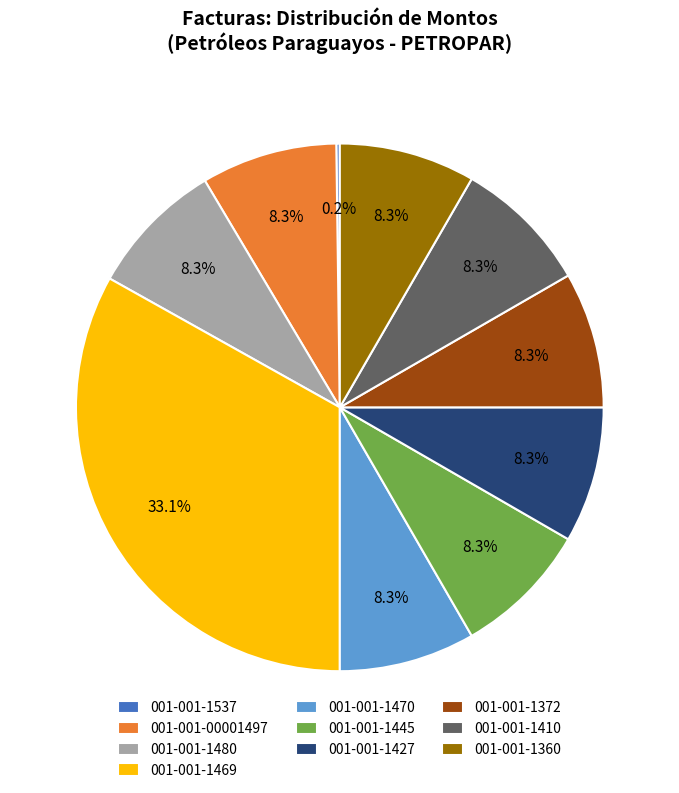

Which category has the biggest portion of the pie?

001-001-1469